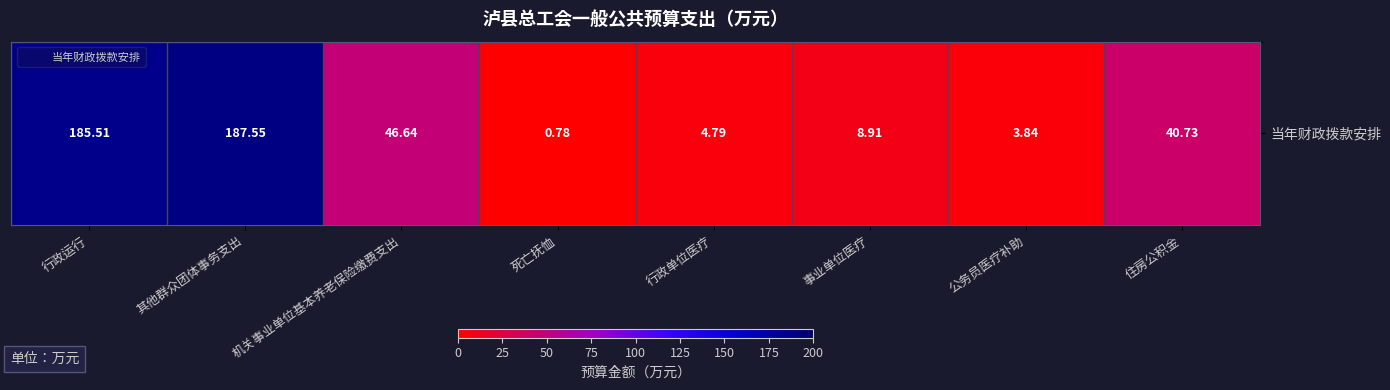

What is the greatest value displayed?

187.6